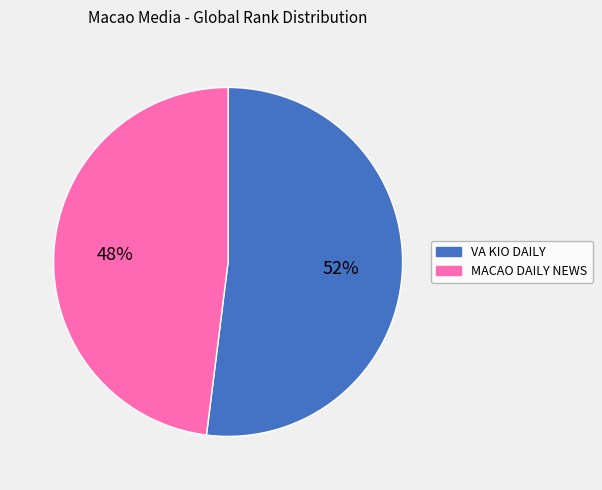

To the nearest percent, what portion does VA KIO DAILY represent?

52%